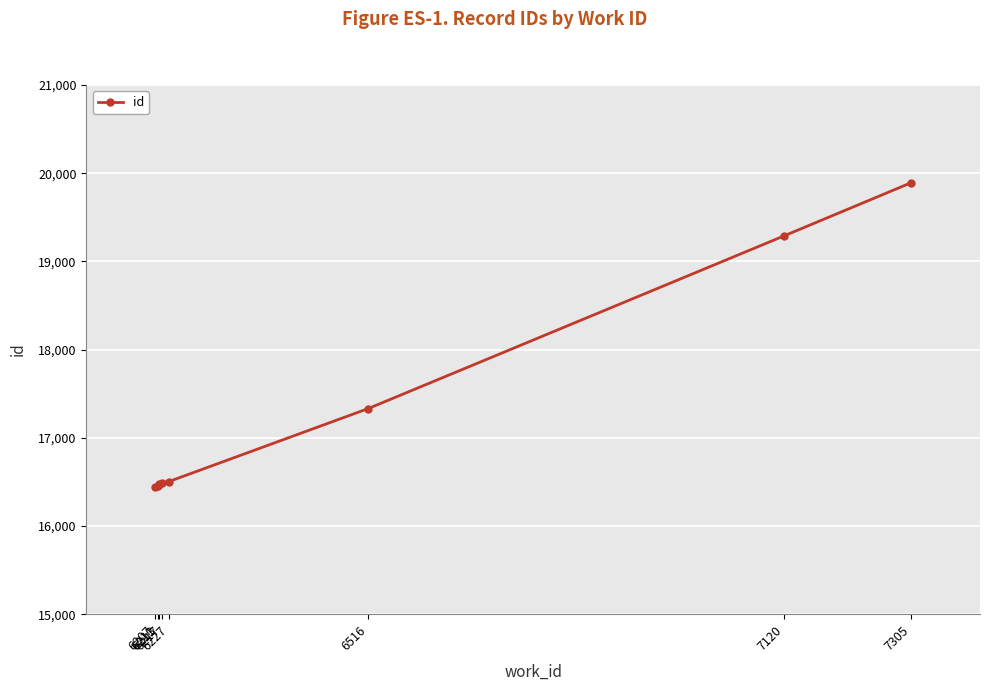

What is the difference between the values at 6227 and 7120?

2784